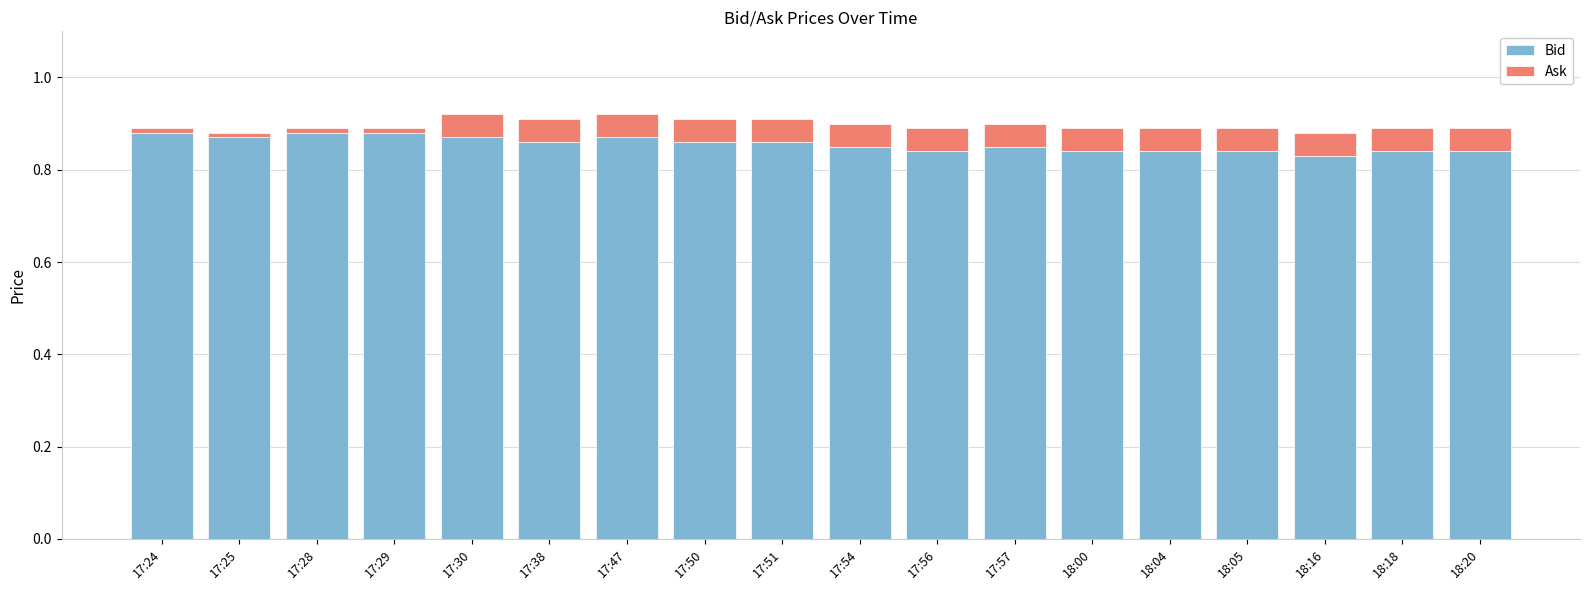

Count the number of data series in this chart.

2